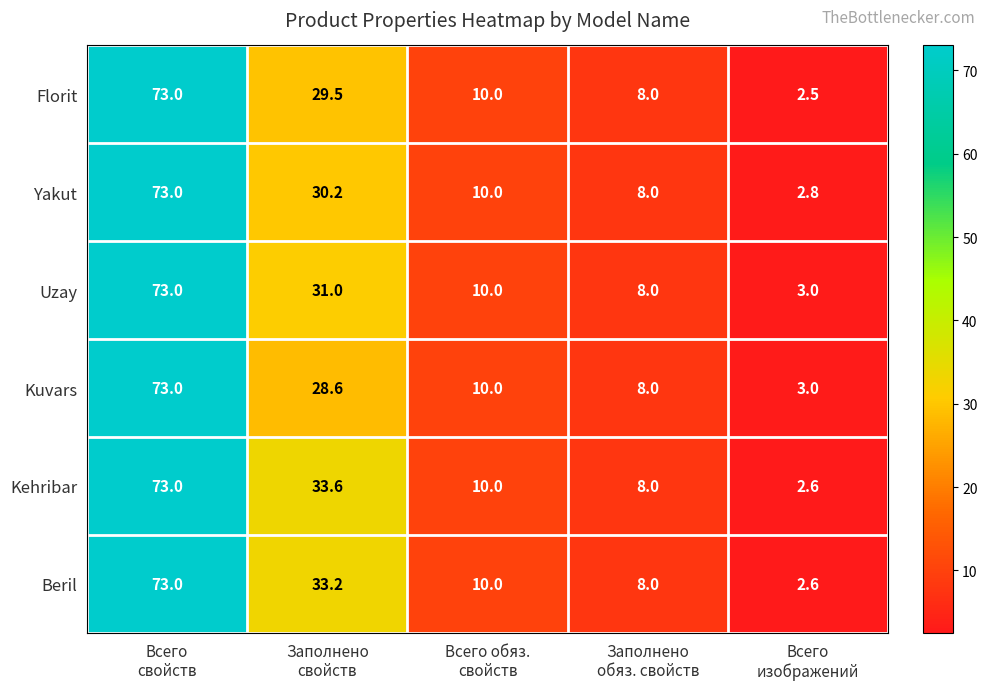

Count the number of categories in the chart.

5